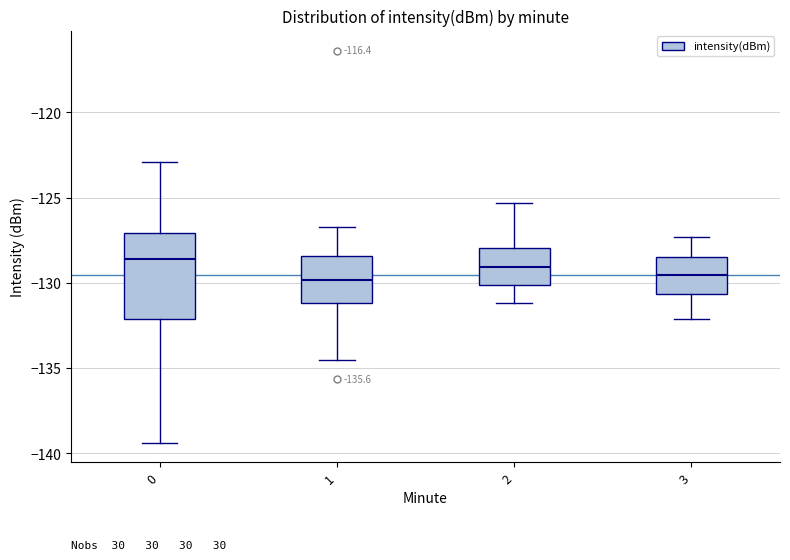

Which box is the tallest, from its lower edge to its upper edge?

0